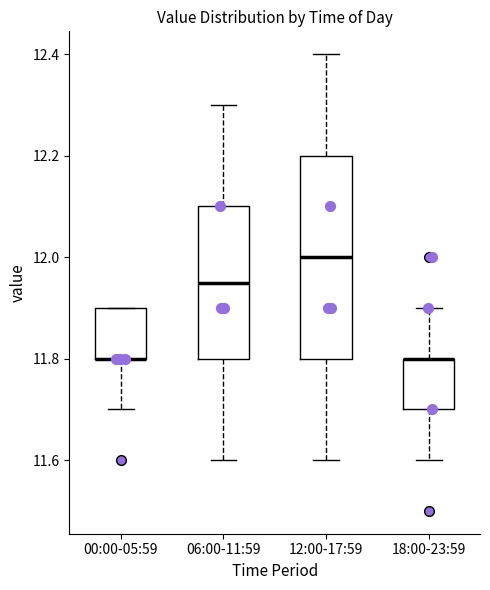

Where does the lower whisker of the box for 12:00-17:59 end on the y-axis? The values are not printed on the chart, so give them approximately, as read against the axis.

11.60